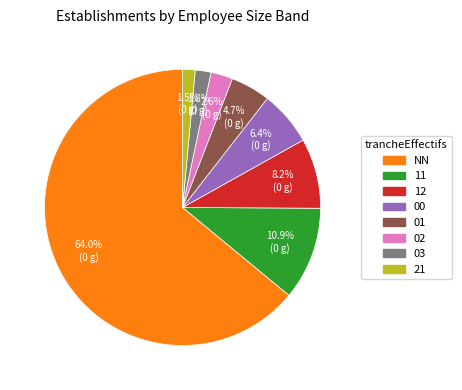

What percentage is the 02 slice, to the nearest percent?

3%